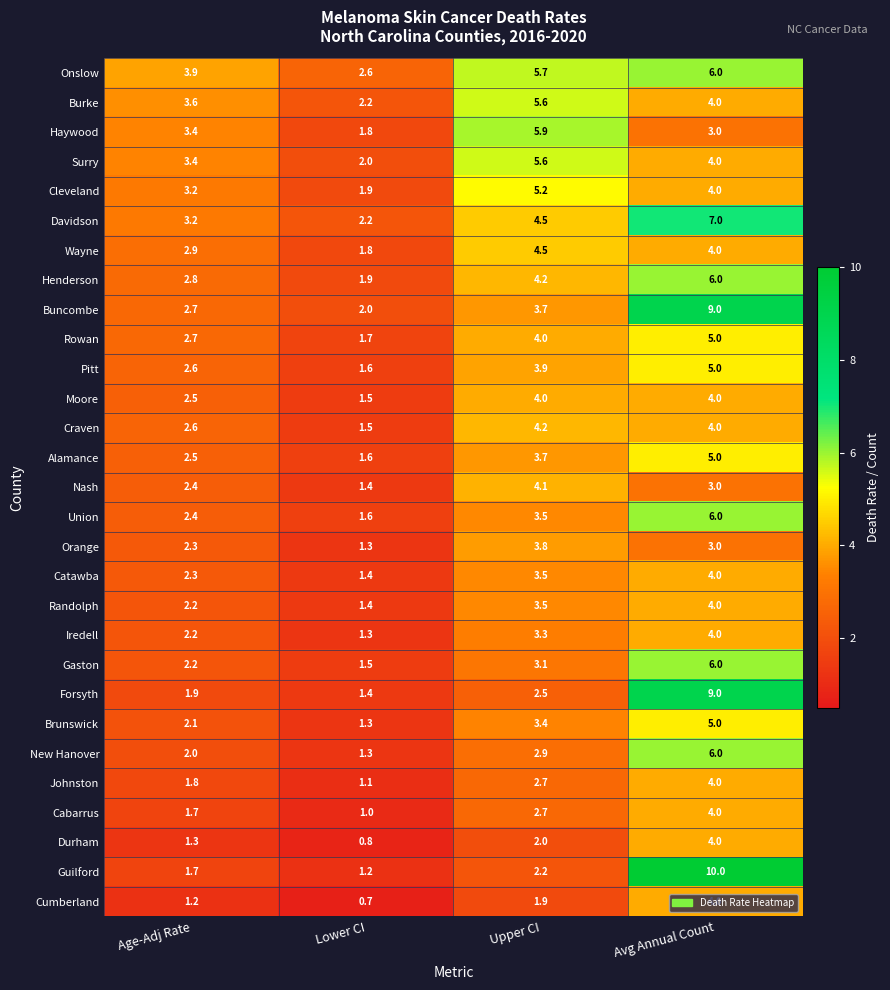

Is it true that Craven equals 4.0 at Avg Annual Count?

True